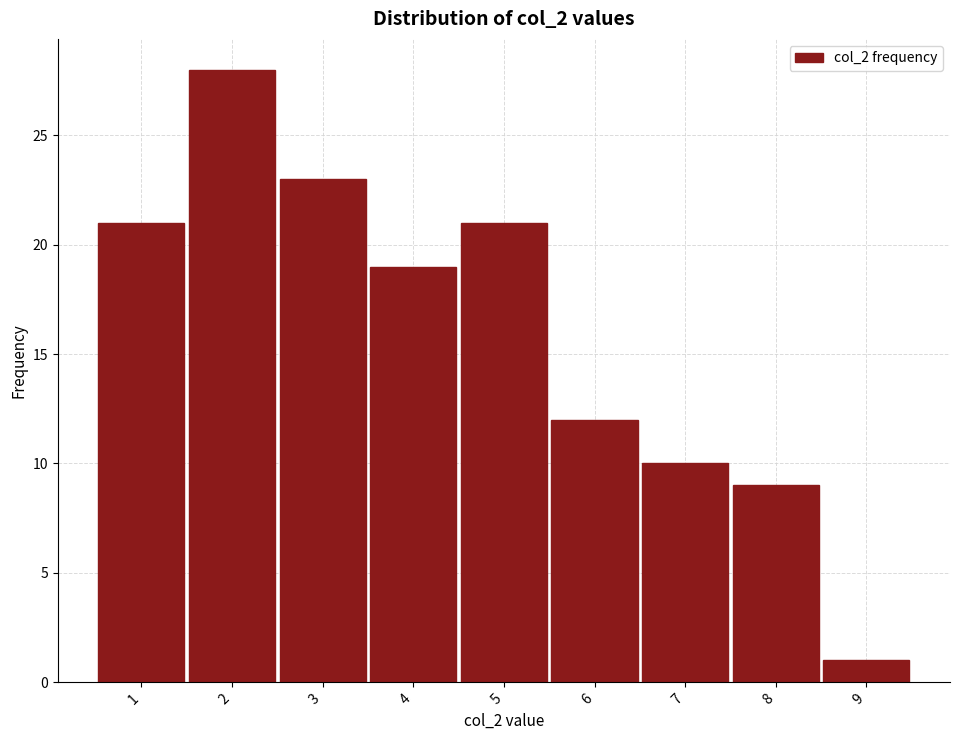

Which range on the x-axis has the tallest bar?

1.5 to 2.5